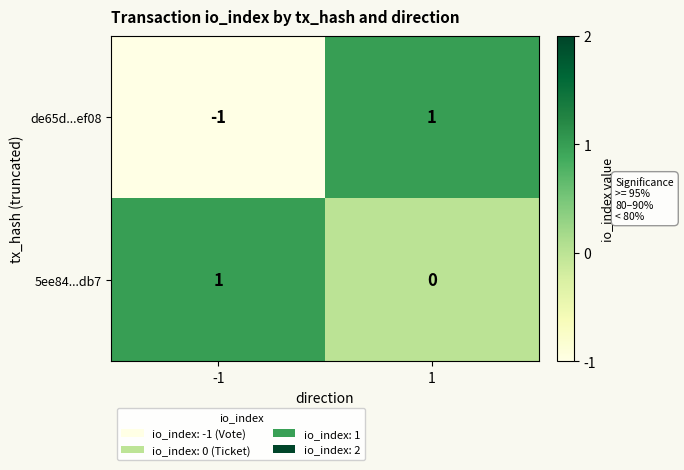

How many categories are shown in the chart?

2